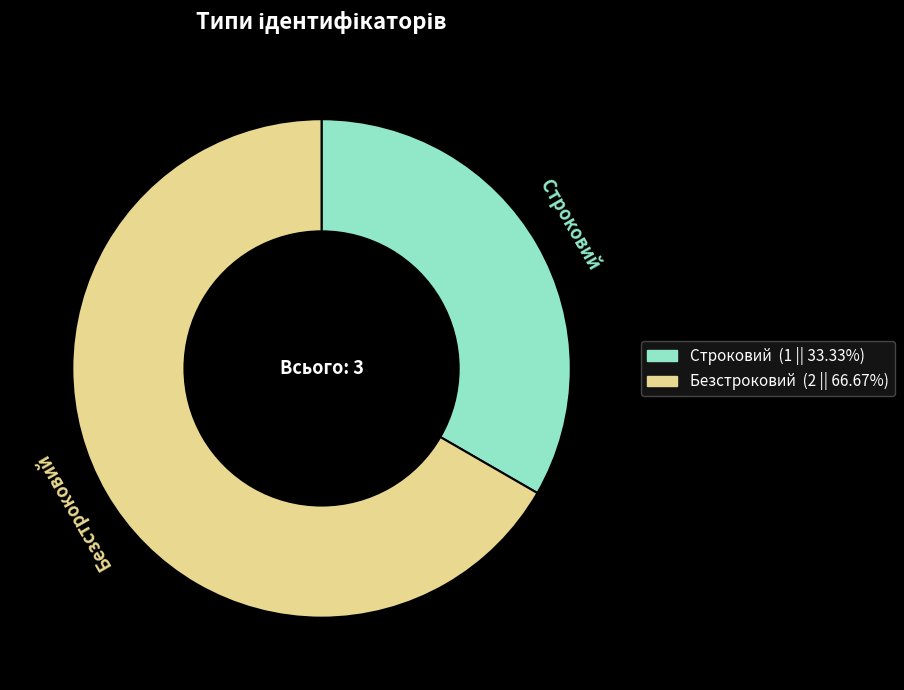

Which category has the smallest portion of the pie?

Строковий